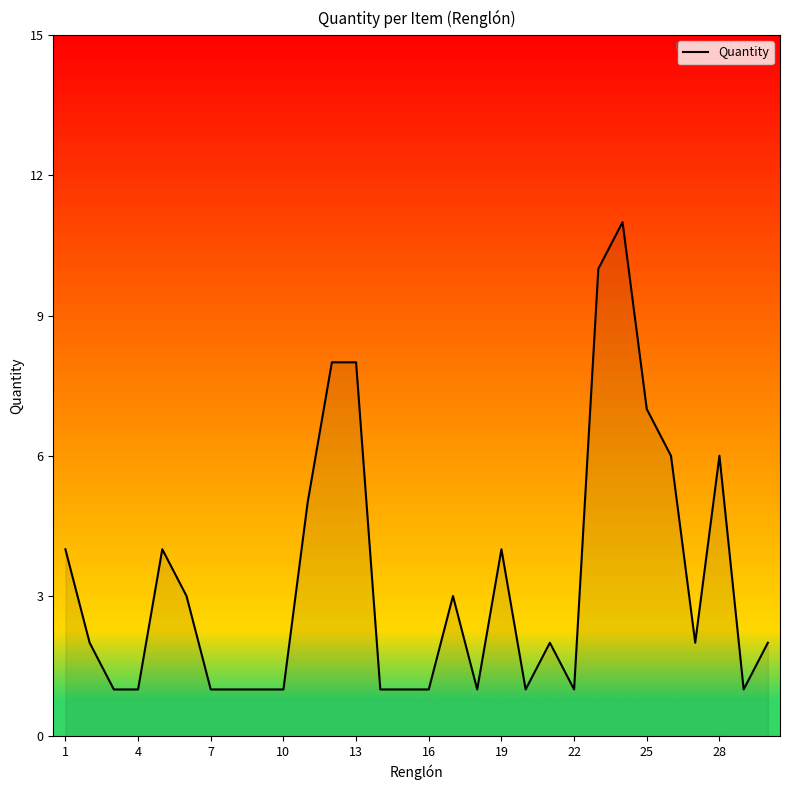

How many lines are shown in the chart?

1